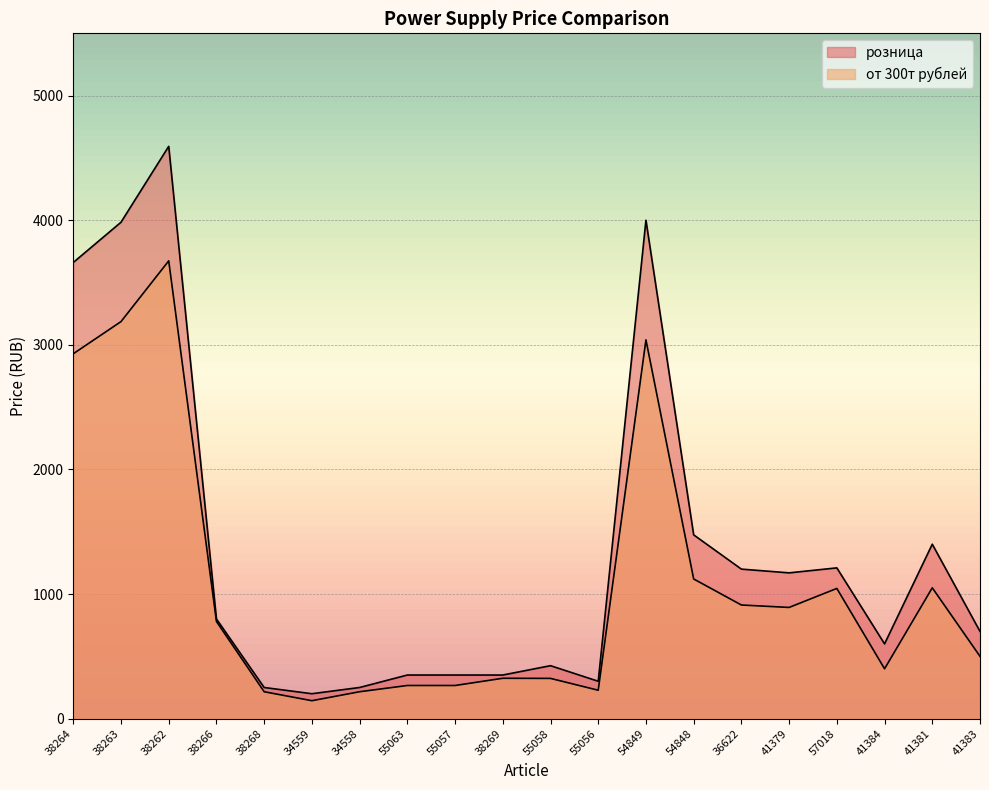

Which has a higher value, 54849 or 38263?

54849